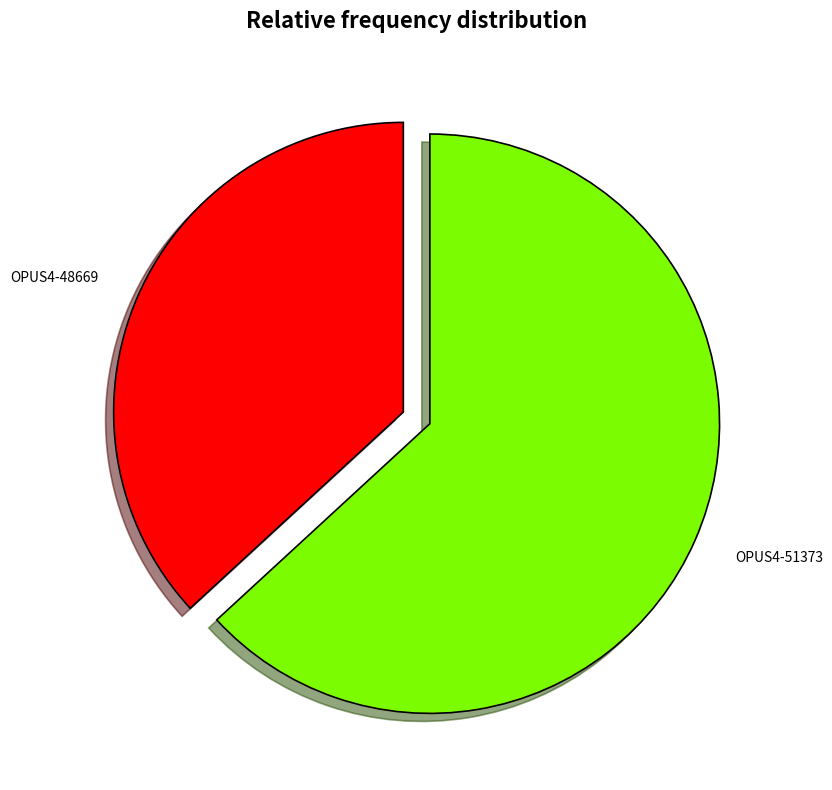

The OPUS4-48669 slice represents 37% of the pie. True or false?

True